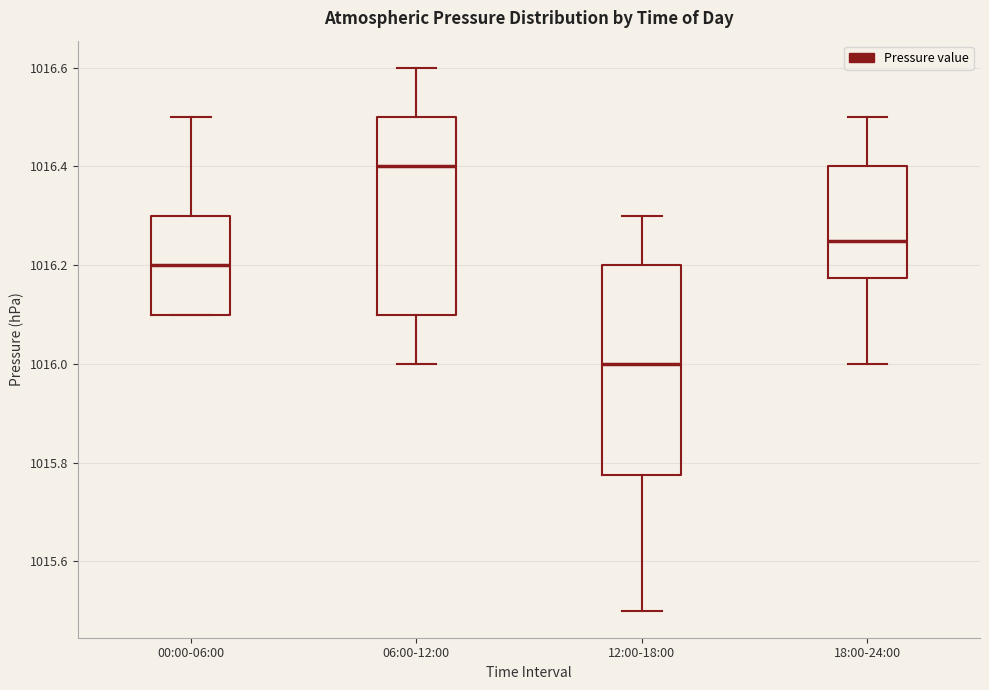

Which box has the lowest median line?

12:00-18:00